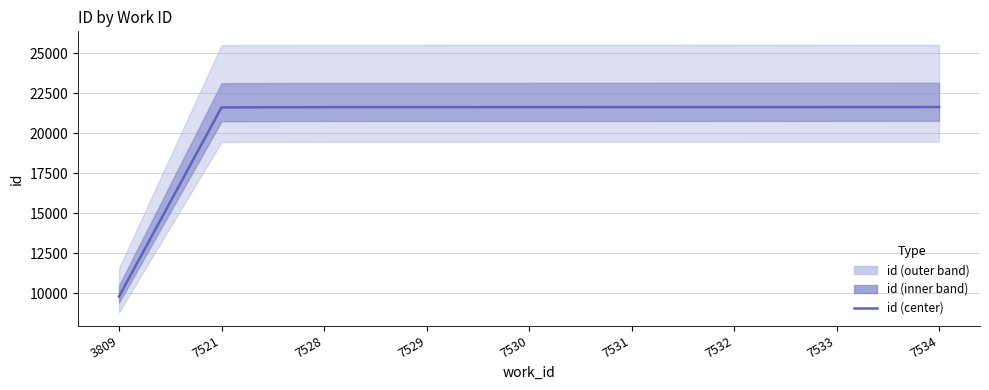

True or false: the data has more than 0 interior local peaks.

False